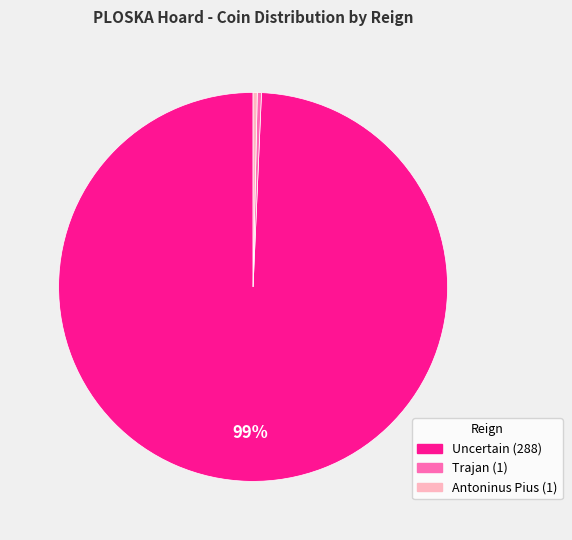

What is the ratio of the value at Trajan (1) to the value at Antoninus Pius (1)?

1.0